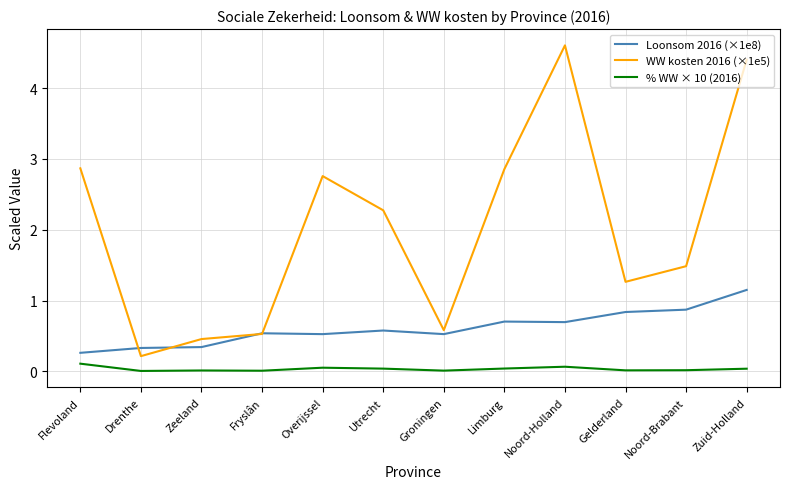

In WW kosten 2016 (×1e5), how many points are higher than both neighbors (excluding endpoints)?

2